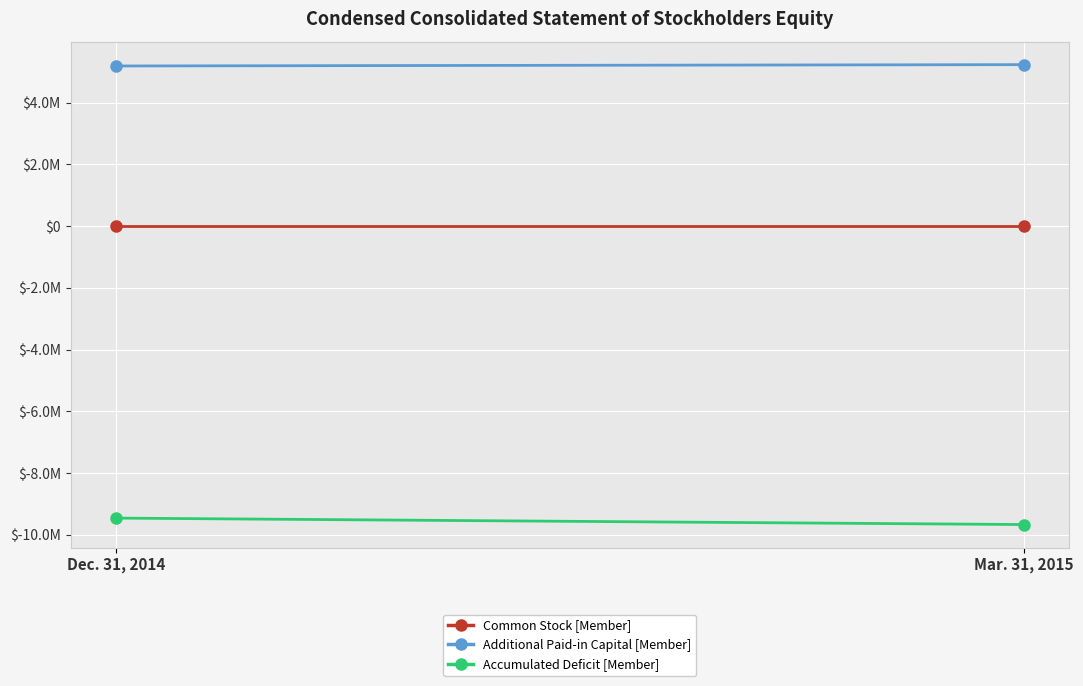

What is the difference between the maximum and minimum values in the Additional Paid-in Capital [Member] series?

43333